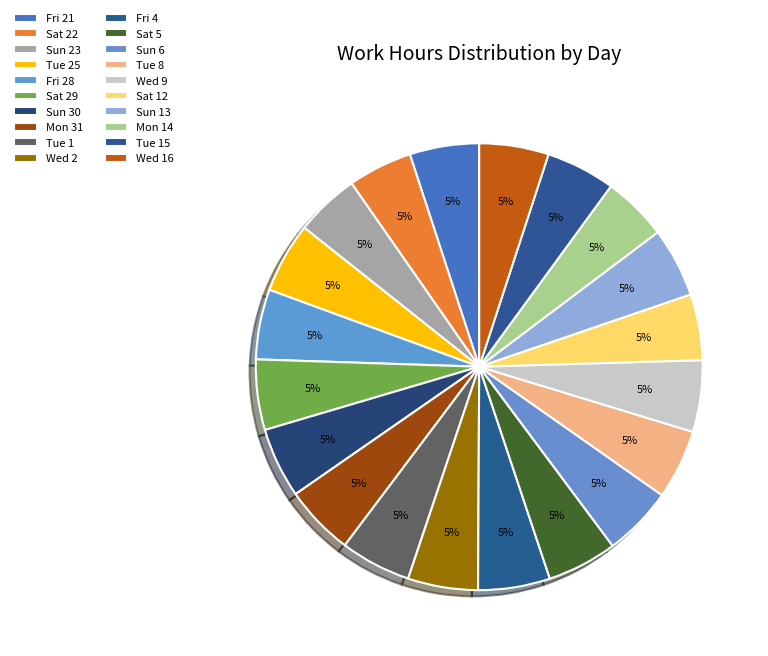

Which category has the biggest portion of the pie?

Fri 4